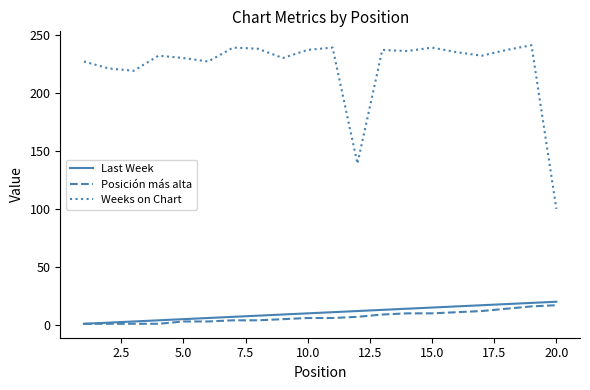

Which series has the largest range (max minus min)?

Weeks on Chart